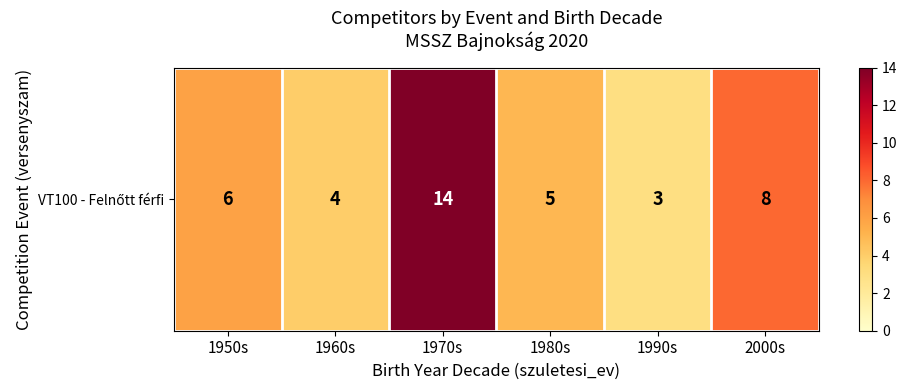

What is the sum of the values at 1990s and 1960s?

7